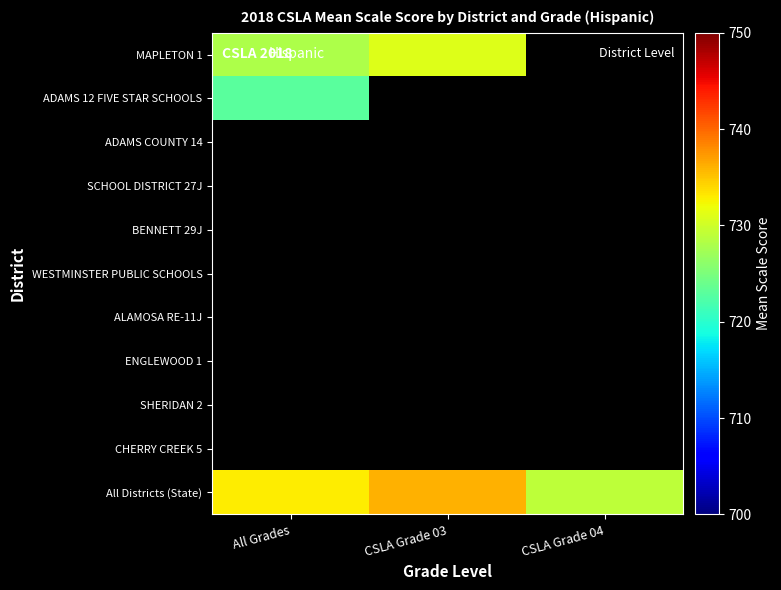

Count the number of categories in the chart.

3